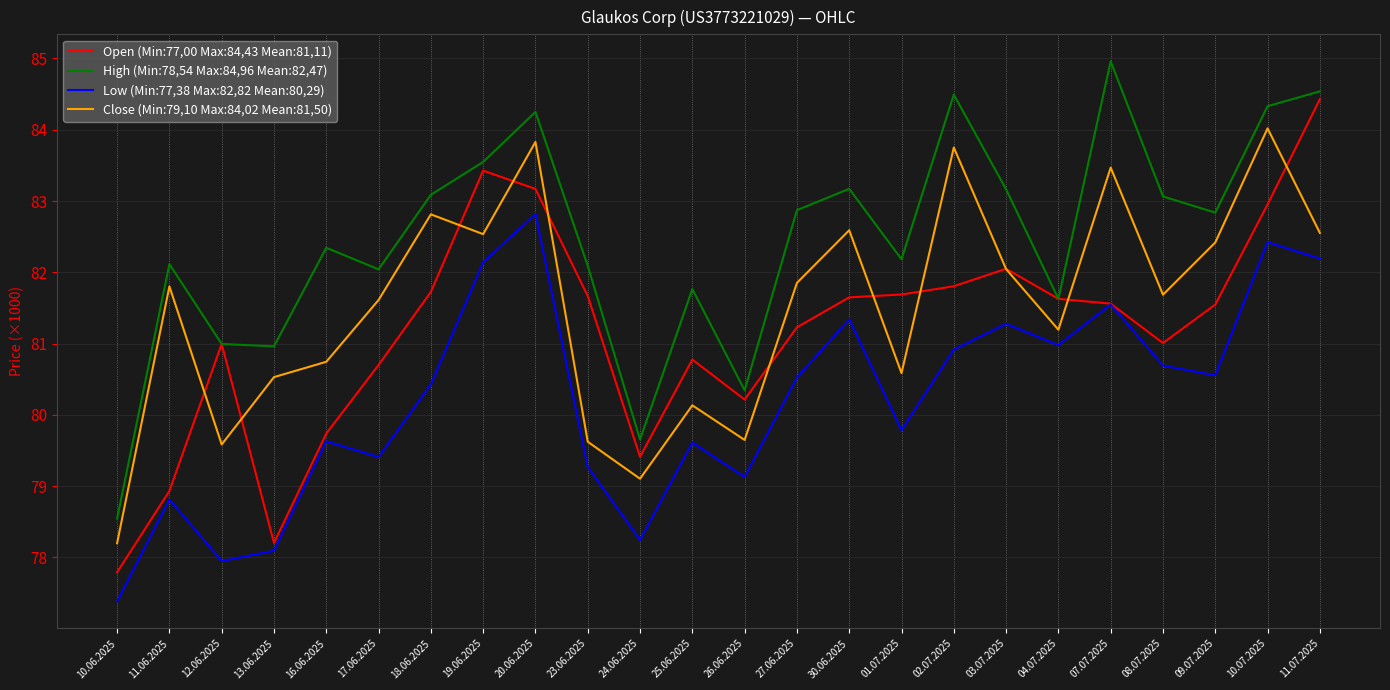

What is the maximum value for Open (Min:77,00 Max:84,43 Mean:81,11)?

84.4